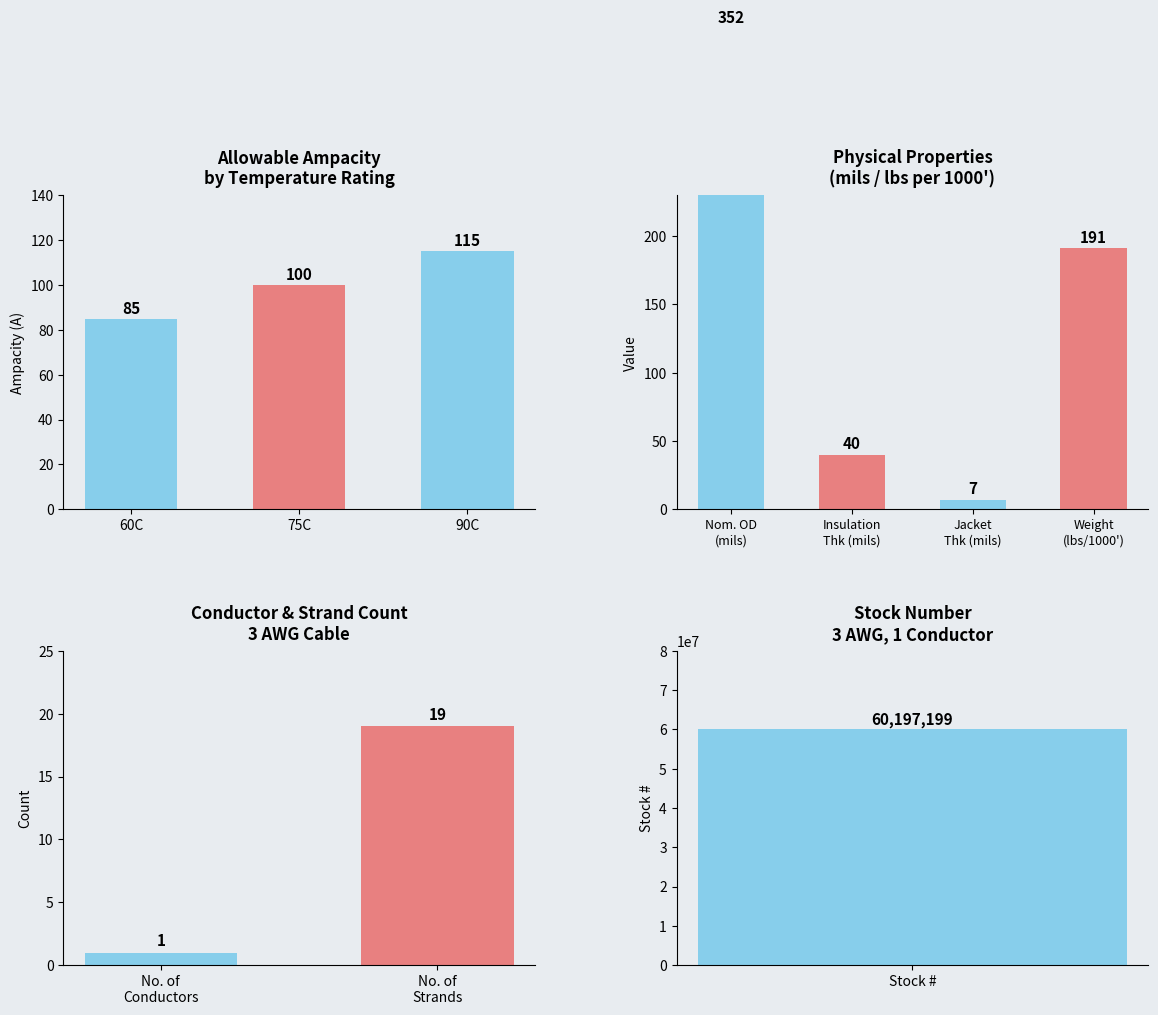

At which label is the value closest to 100?

75C